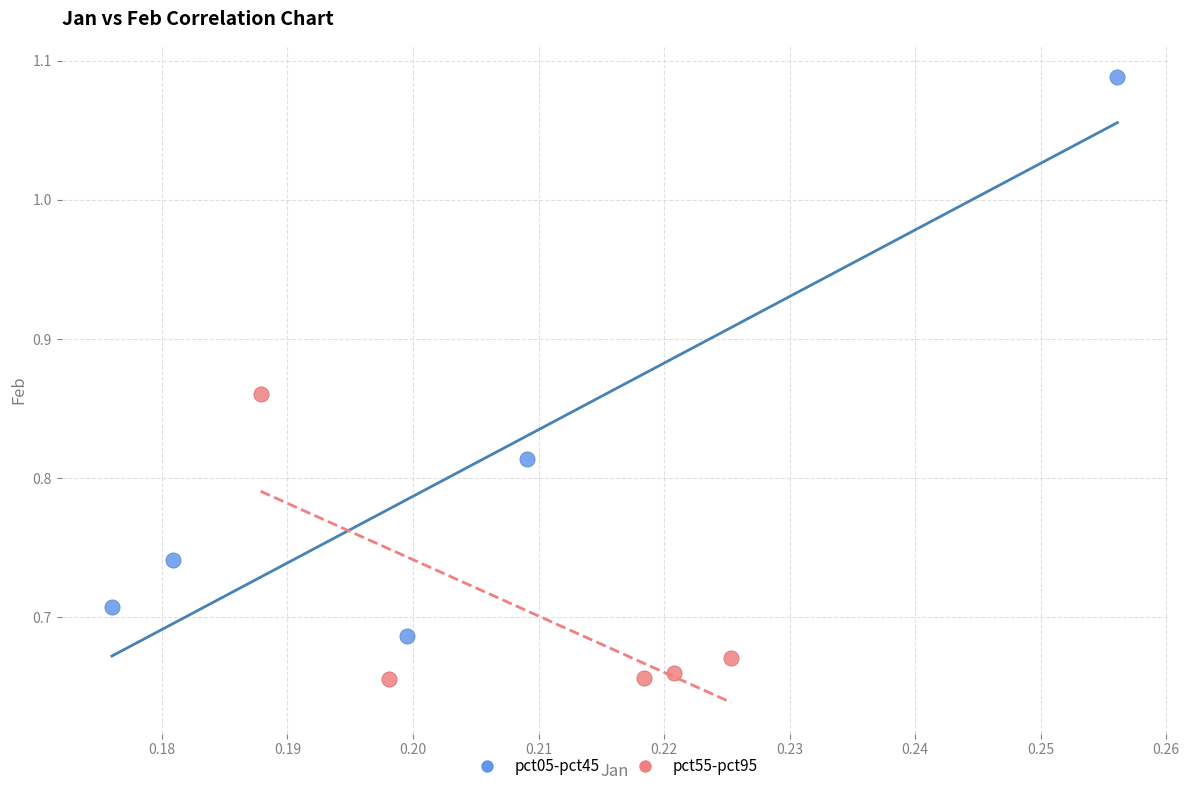

Which series has the widest spread of Y values?

pct05-pct45